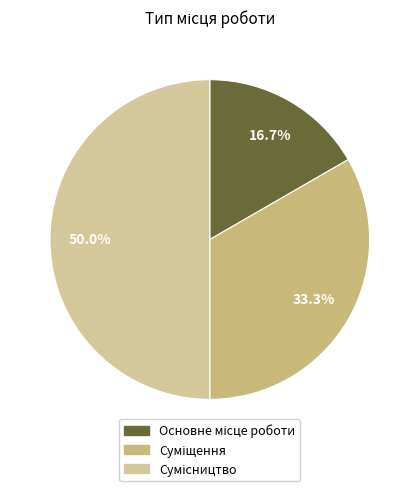

Count the number of slices in the pie.

3